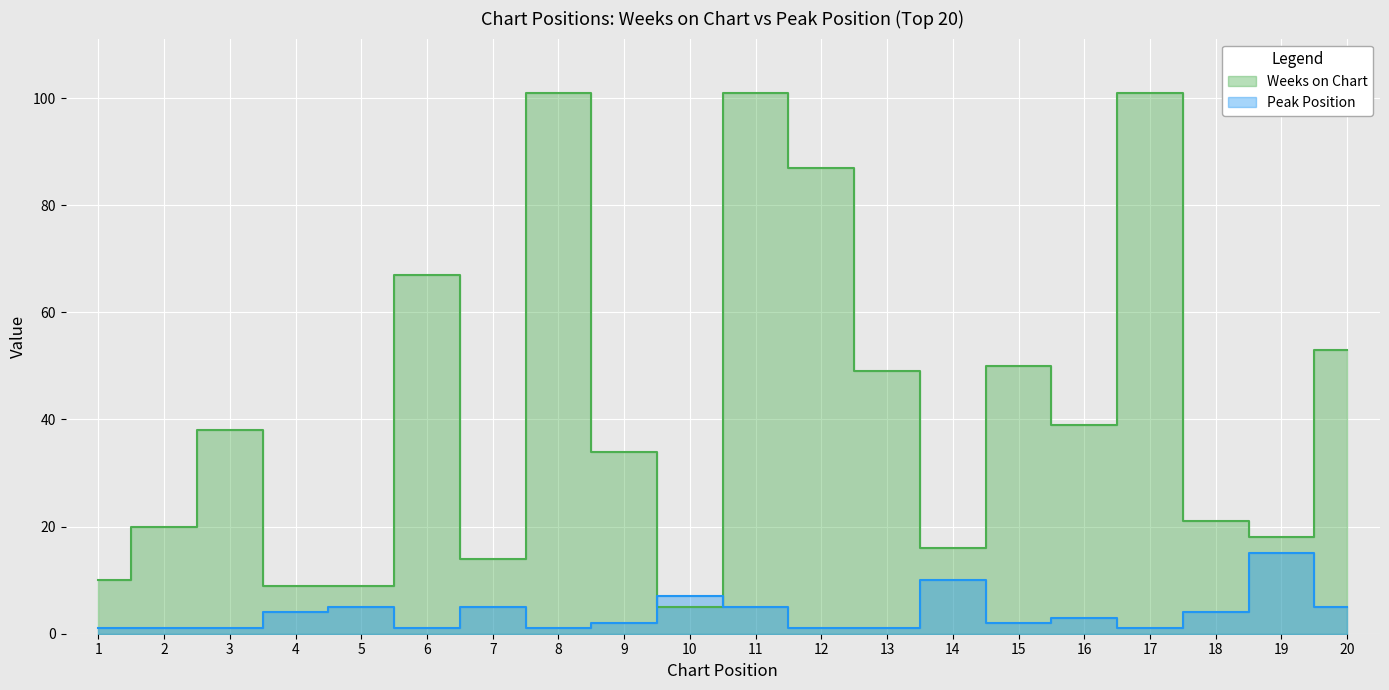

What is the difference between the second highest and second lowest values in the Weeks on Chart series?

92